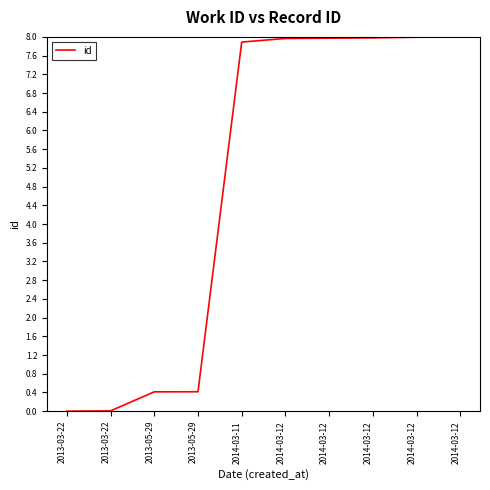

What is the greatest value displayed?

8.0